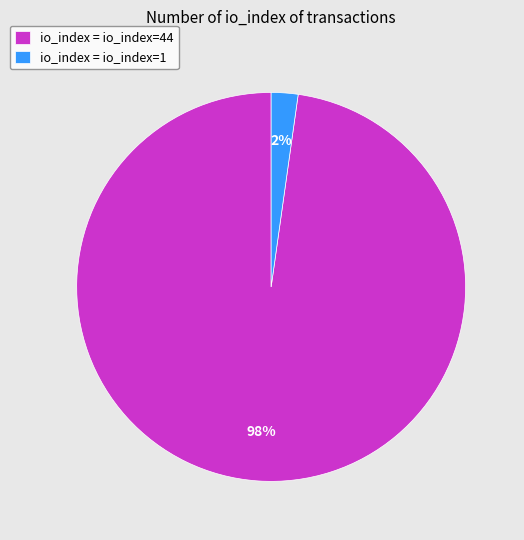

Which category has the smallest portion of the pie?

io_index = io_index=1